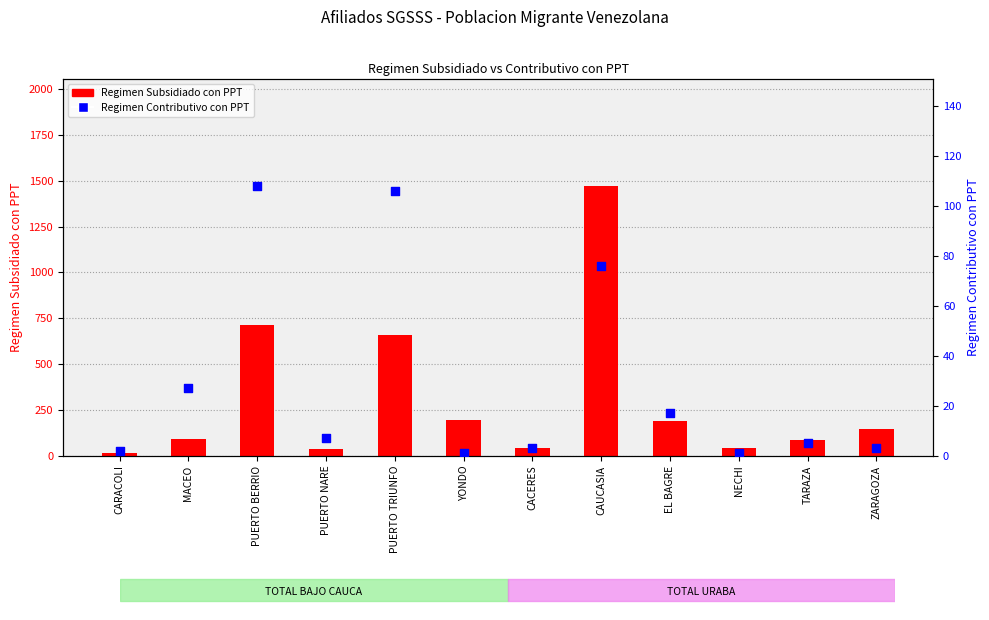

Which series has the largest total across all categories?

Regimen Subsidiado con PPT